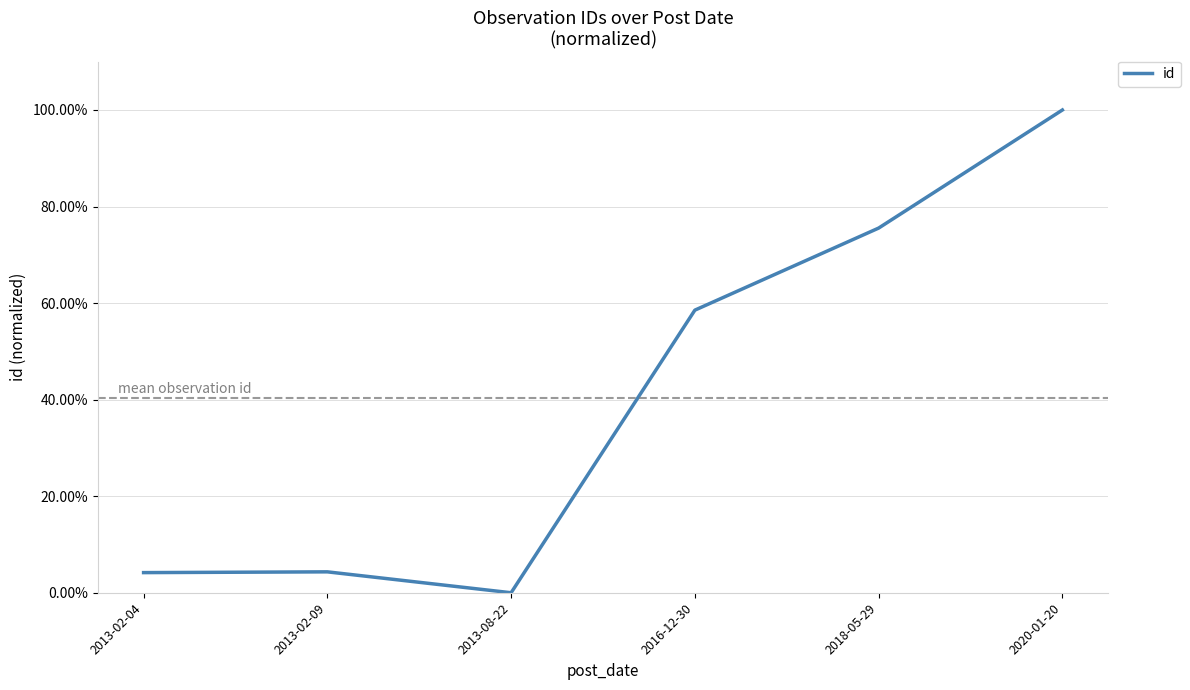

Reading right to left, transcribe all the data shown in this chart.

2020-01-20=1.0	2018-05-29=0.8	2016-12-30=0.6	2013-08-22=0.0	2013-02-09=0.0	2013-02-04=0.0